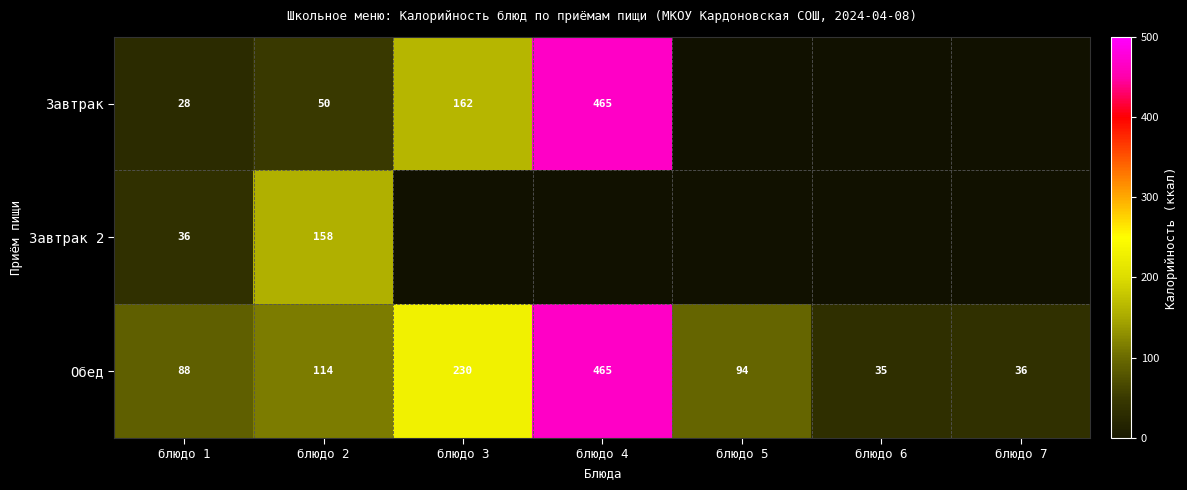

What value does the Обед series have at блюдо 6?

35